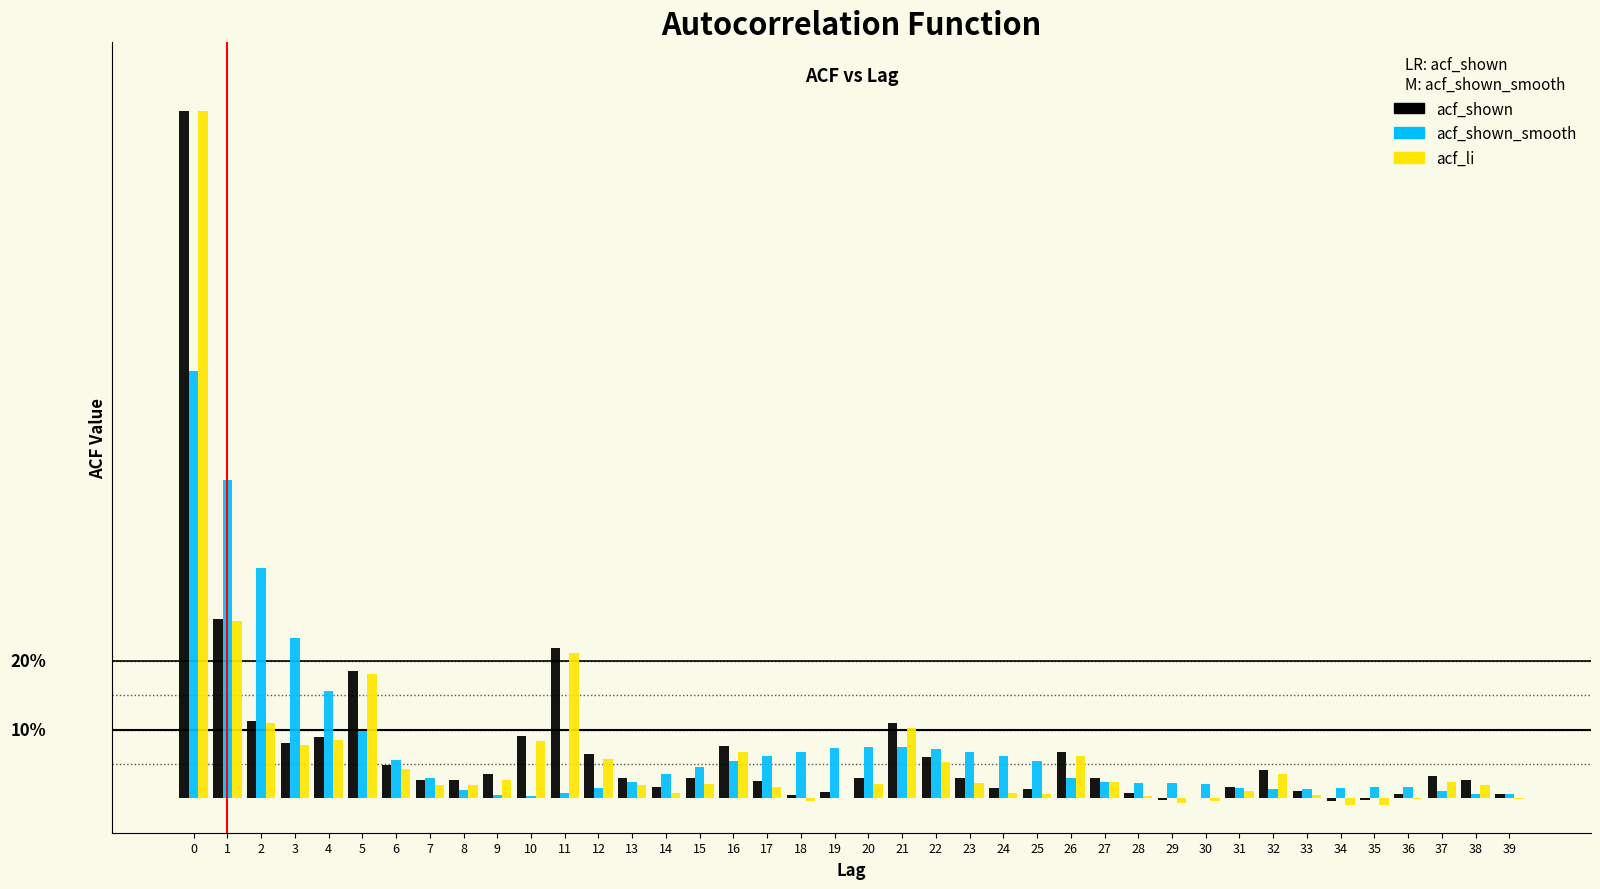

What are all the series names shown in the legend?

acf_shown, acf_shown_smooth, acf_li